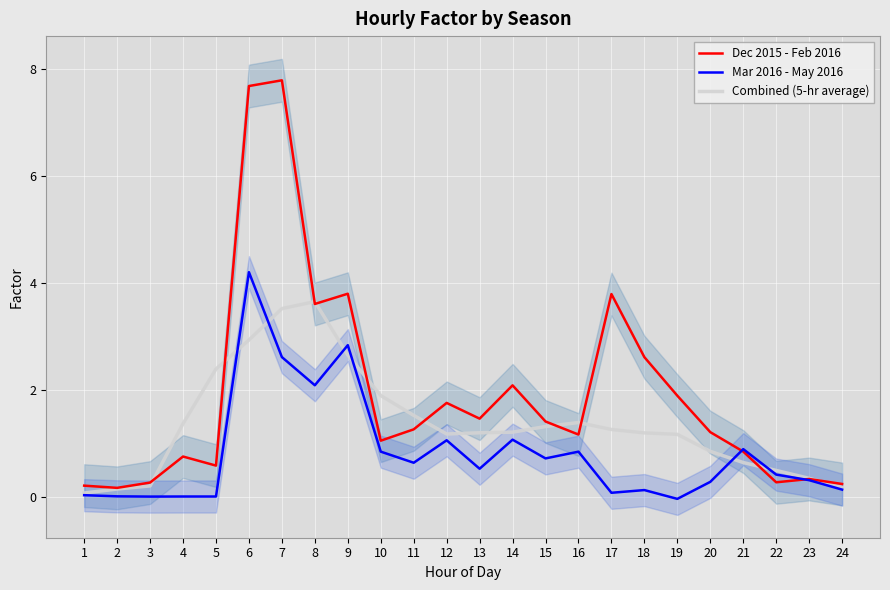

In Mar 2016 - May 2016, how many points are higher than both neighbors (excluding endpoints)?

7